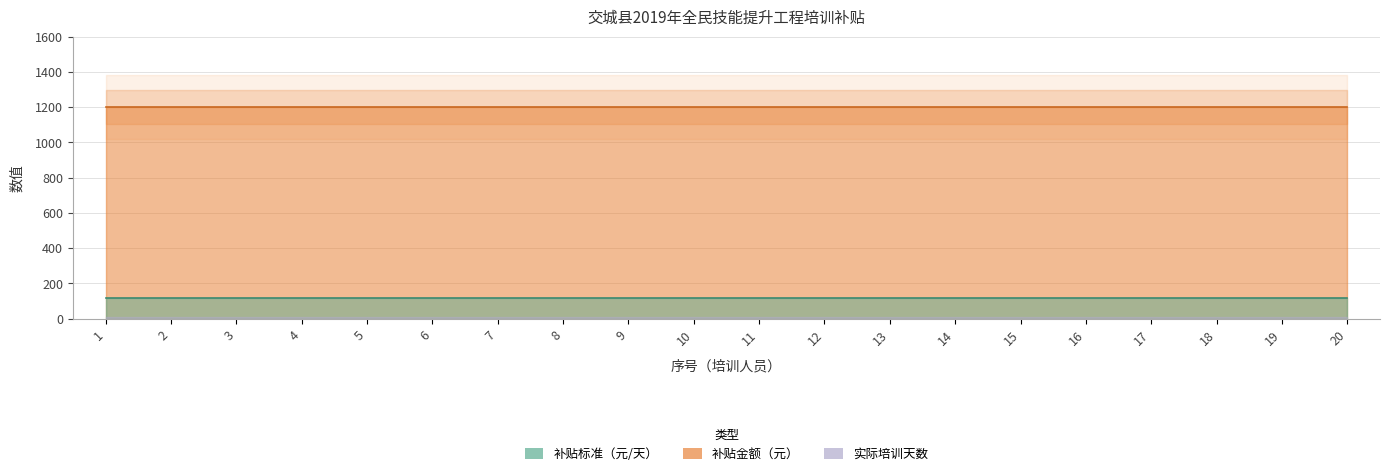

What is the maximum value shown in the chart?

1200